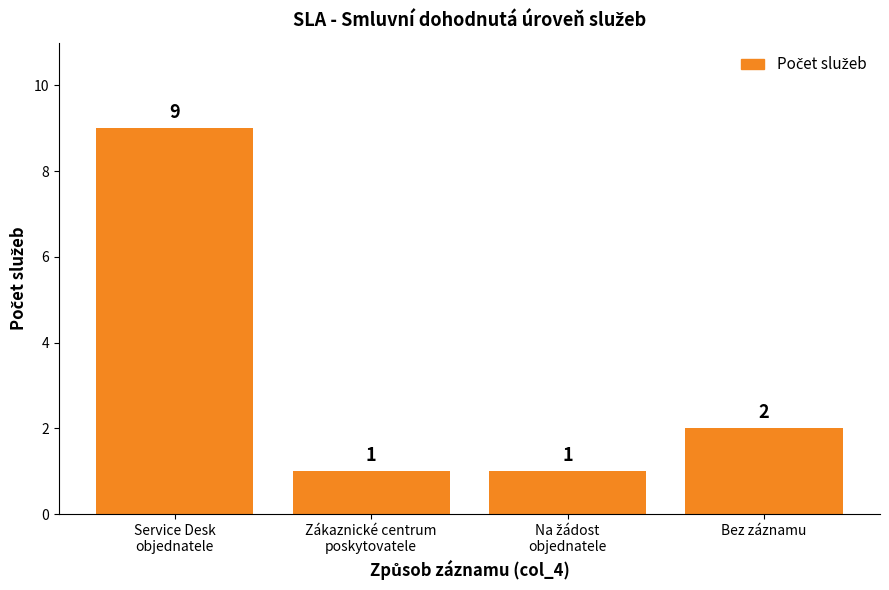

What is the ratio of the value at Bez záznamu to the value at Zákaznické centrum
poskytovatele?

2.0